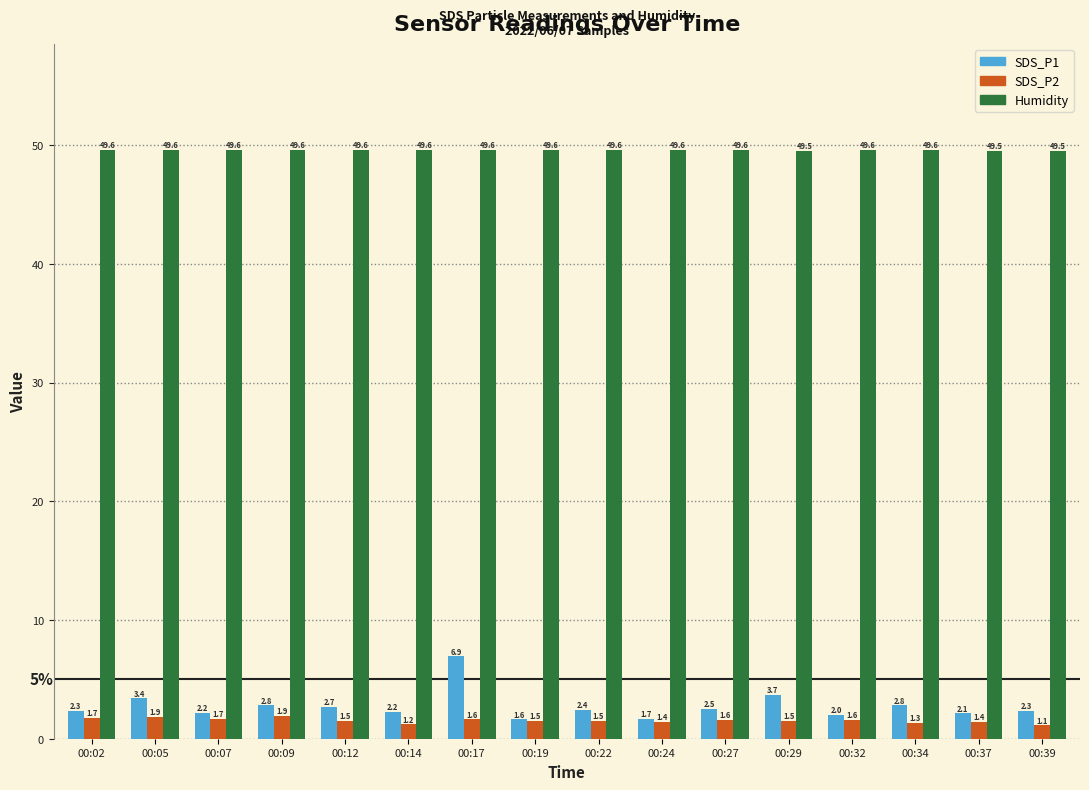

At how many categories does at least one series exceed 33?

16